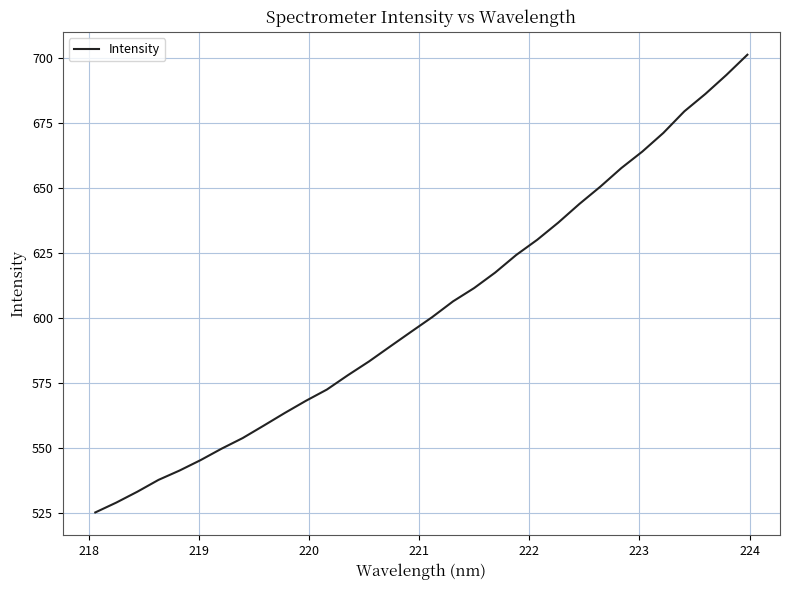

What is the difference between the maximum and minimum values?

175.9